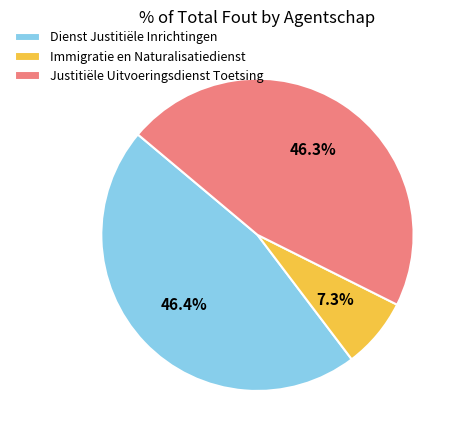

True or false: Immigratie en Naturalisatiedienst accounts for 7% of the total.

True